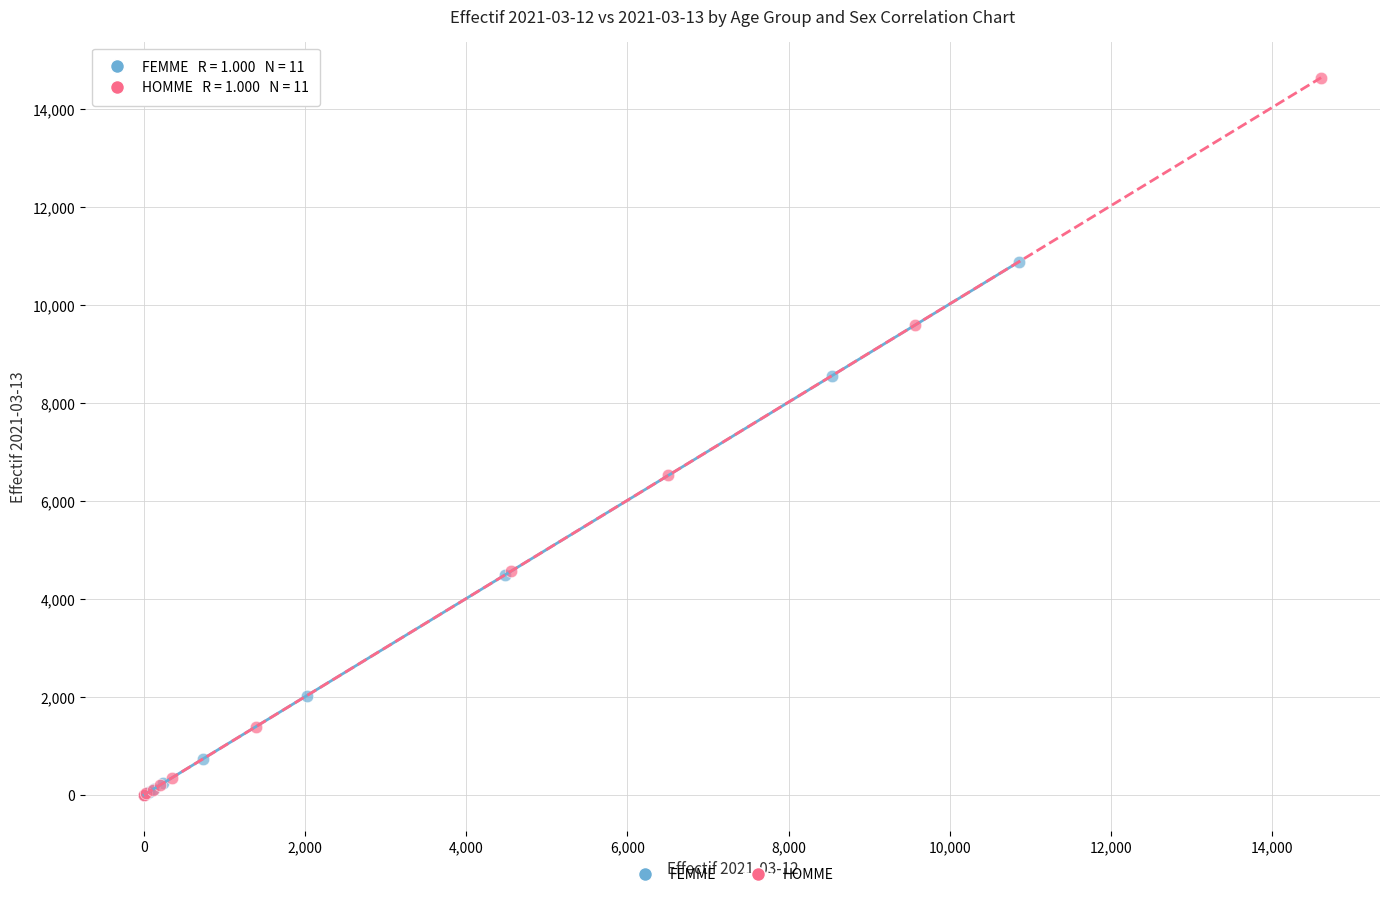

Which series has the widest spread of Y values?

HOMME